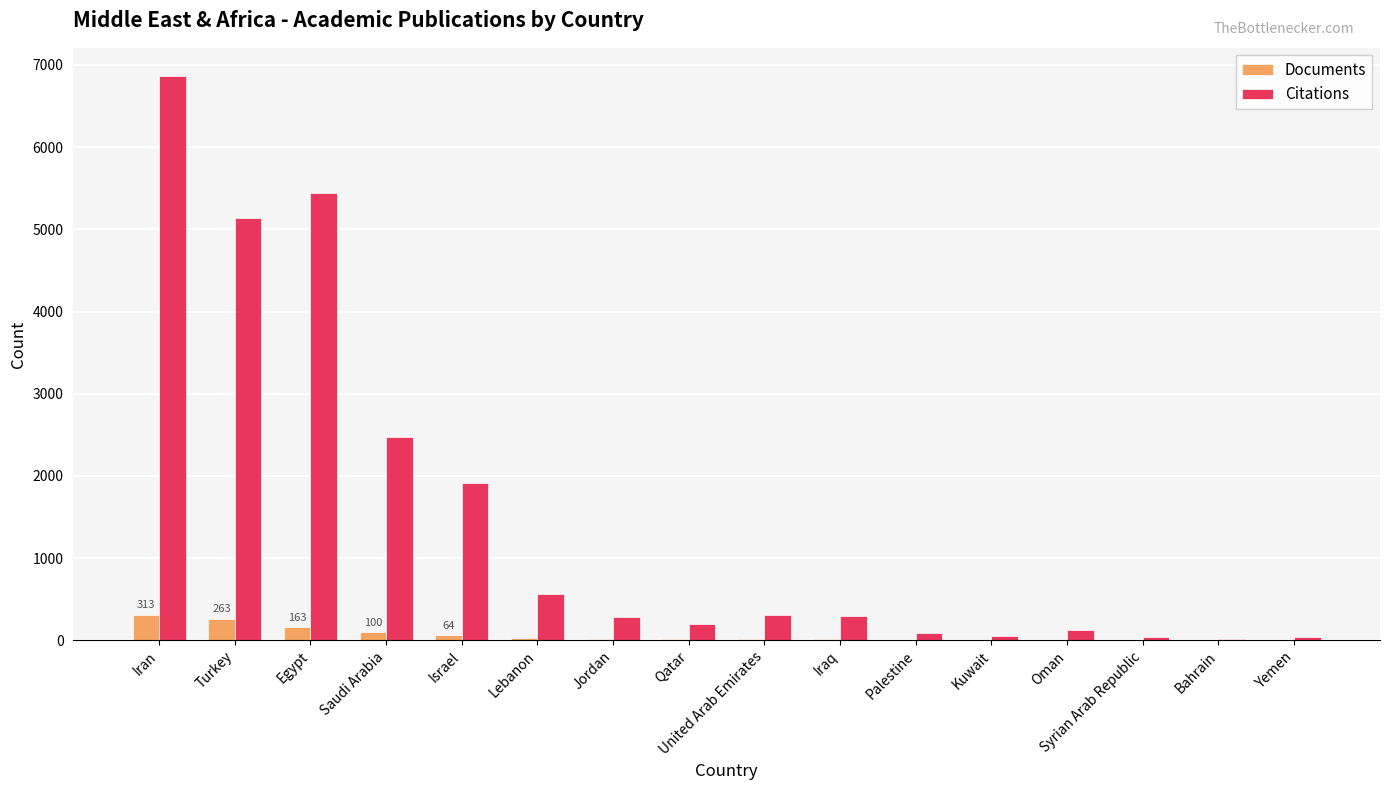

At which label is Citations closest to 3438?

Saudi Arabia